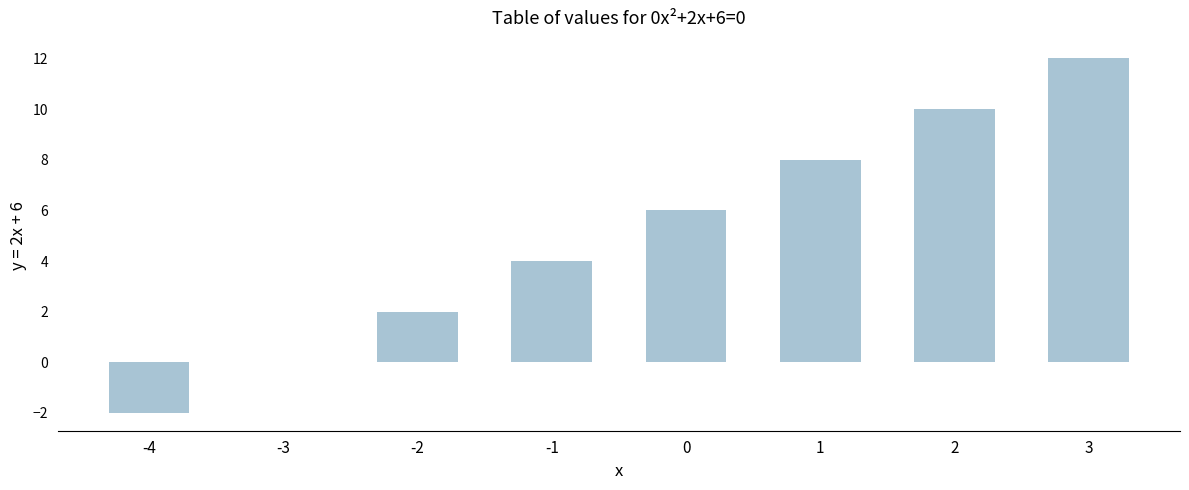

Are the bars horizontal?

No